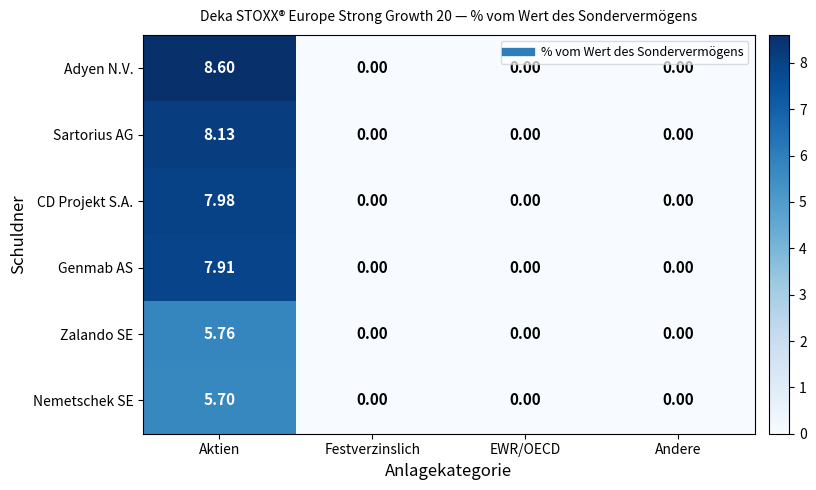

Which series has the largest total across all categories?

Adyen N.V.